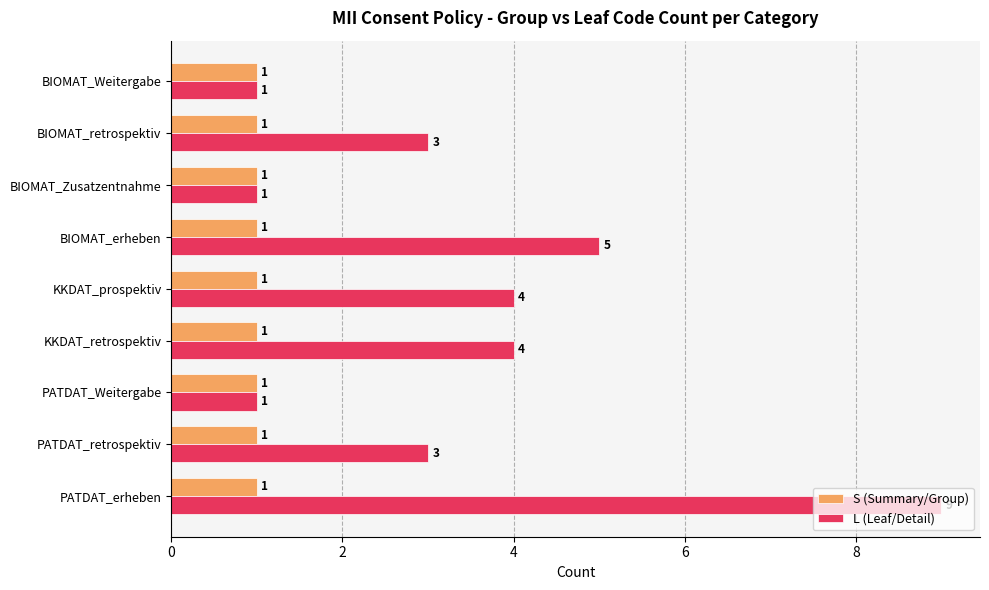

What are all the series names shown in the legend?

S (Summary/Group), L (Leaf/Detail)